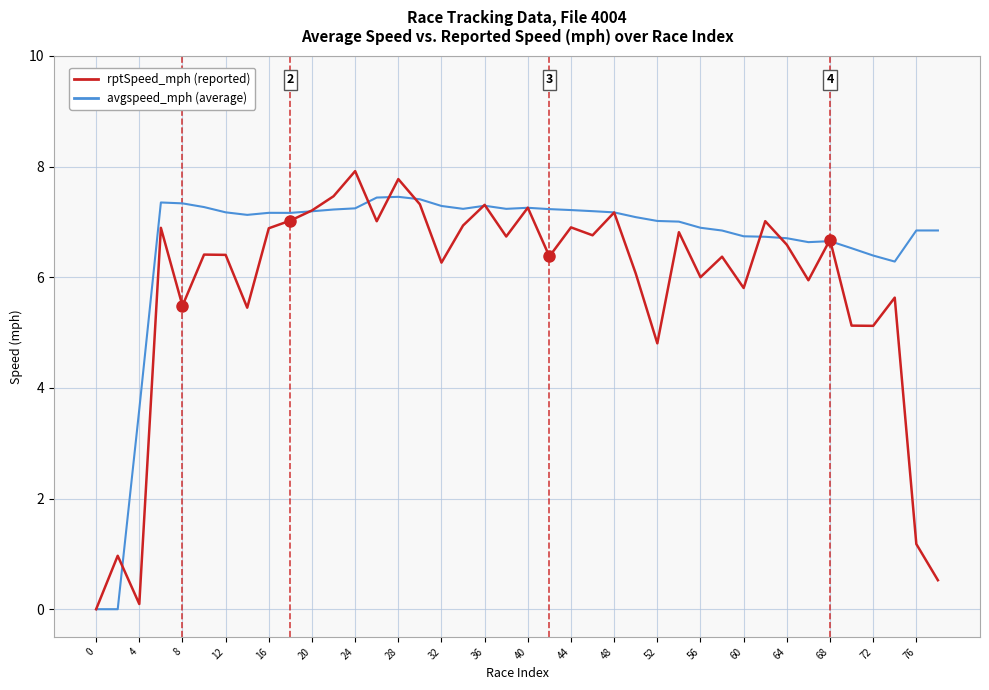

What is the maximum value shown in the chart?

7.9